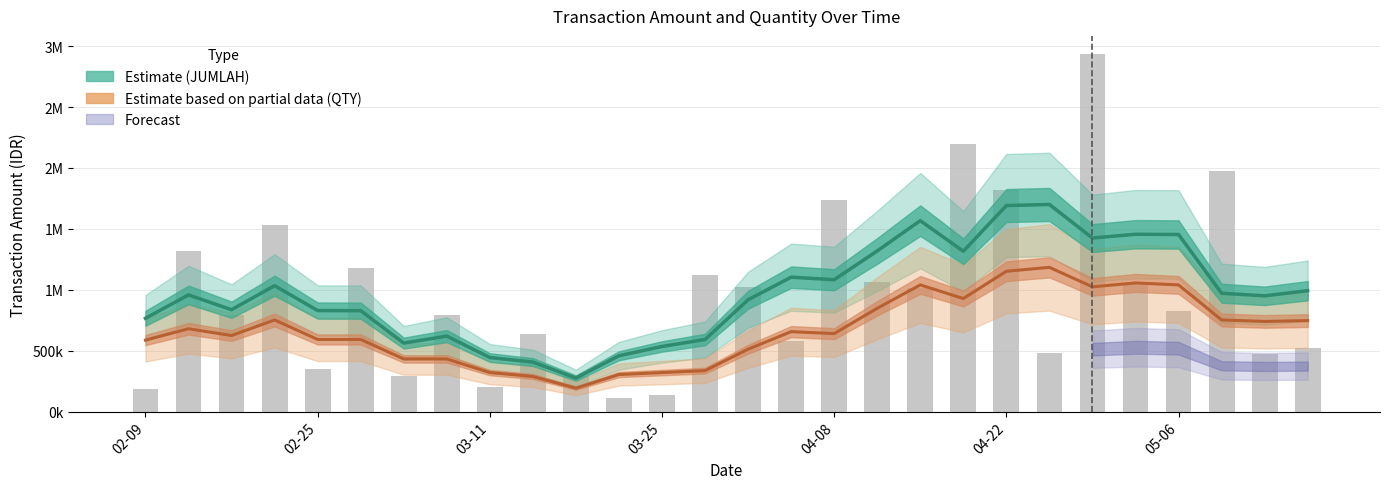

True or false: Estimate based on partial data (QTY×80k) has a value of 1152000.0 at 04-22.

True